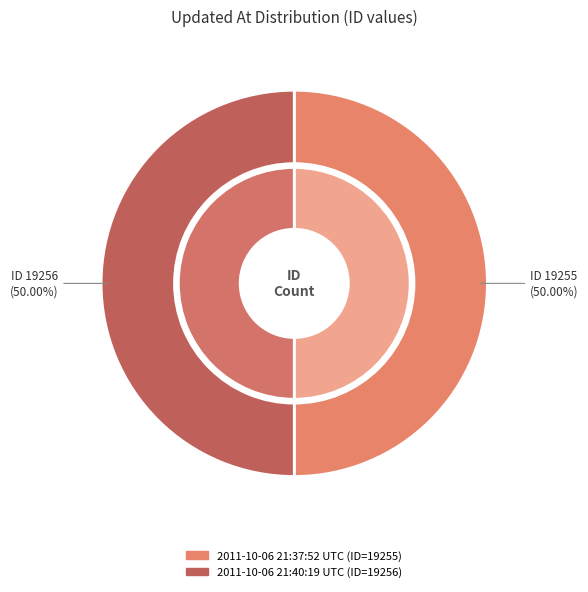

What percentage is the 2011-10-06 21:40:19 UTC slice, to the nearest percent?

50%